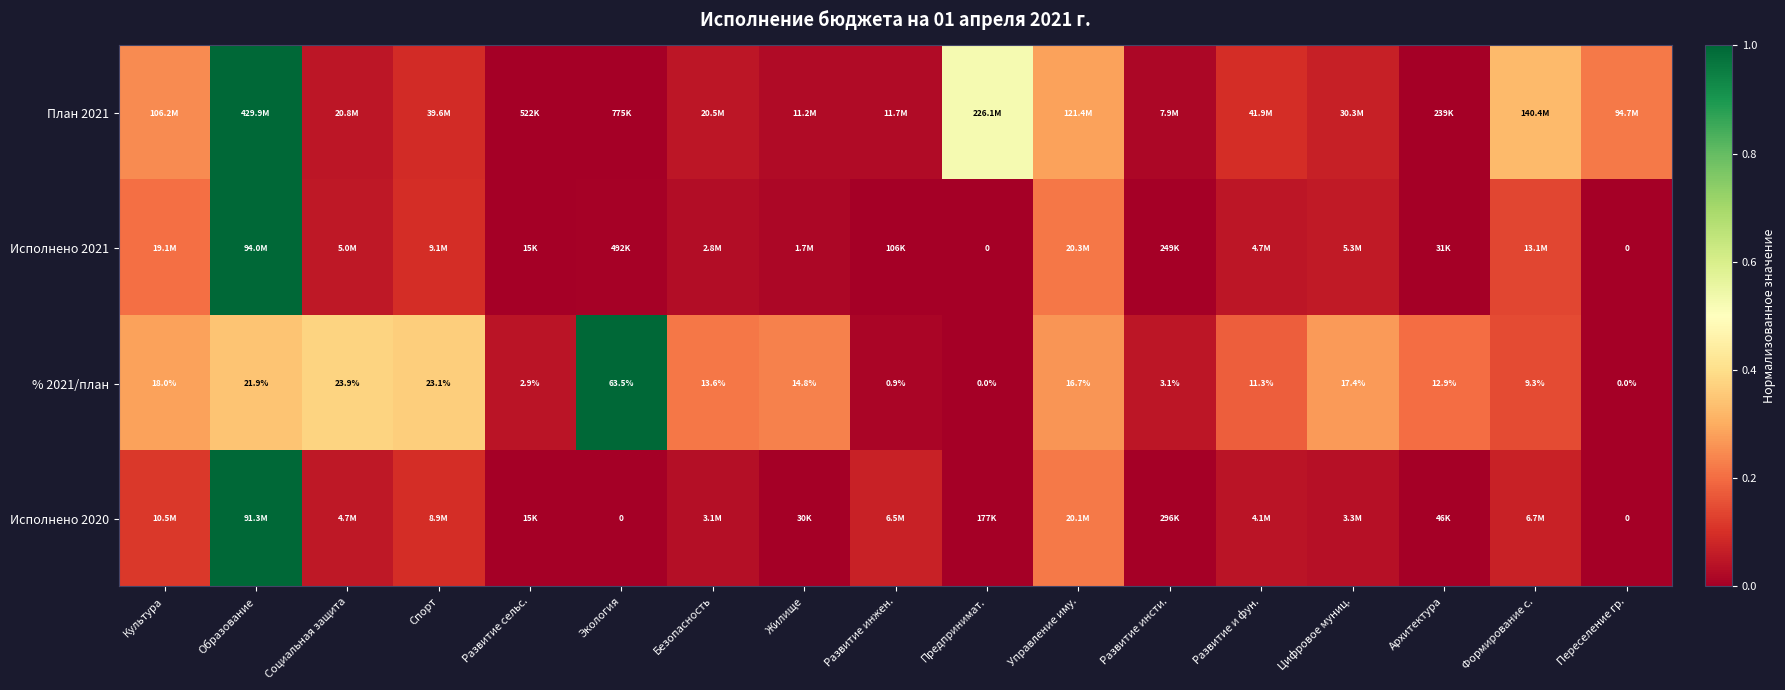

Where is % 2021/план nearest to the value 31?

Социальная защита